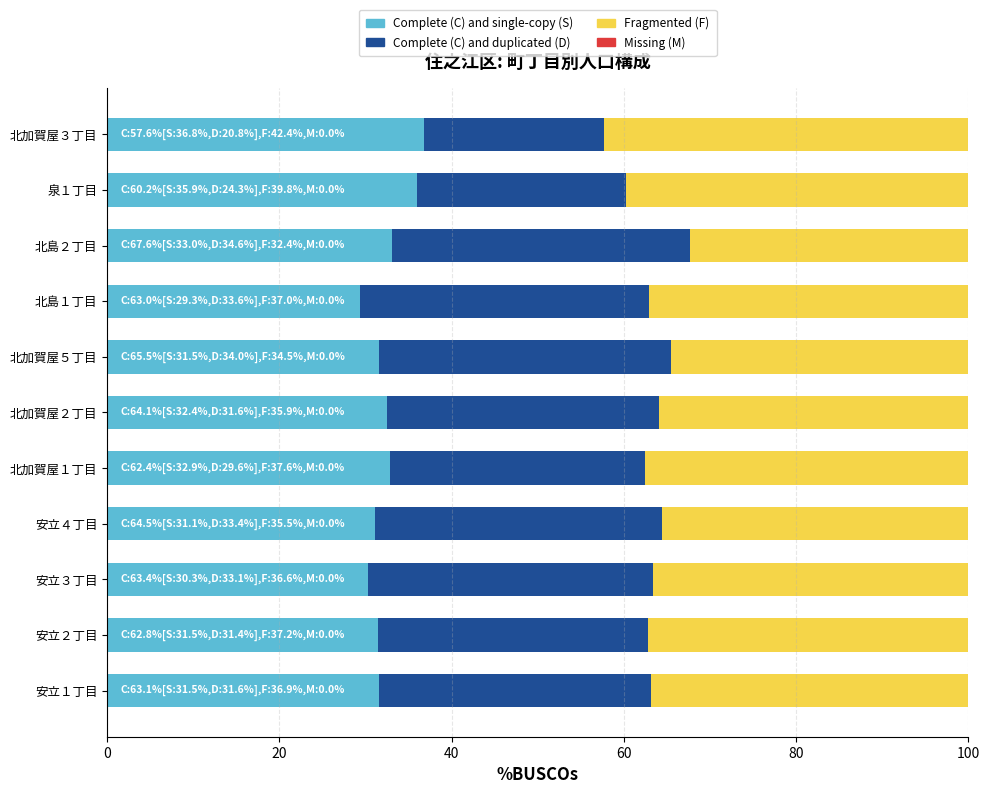

The Complete (C) and single-copy (S) series shows 30.3 at 安立３丁目. True or false?

True